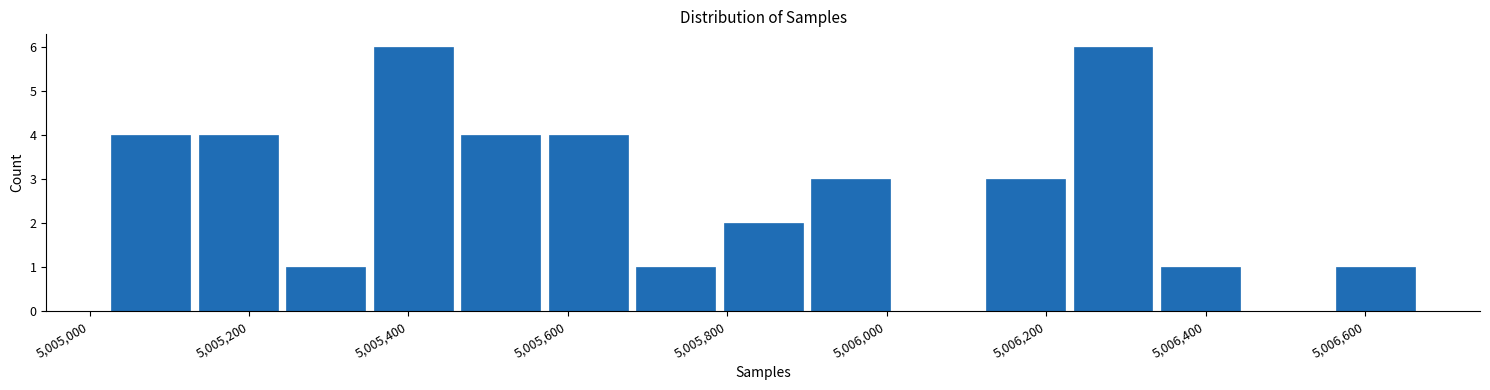

Reading left to right, transcribe this chart: for each bar, give the range it covers on the x-axis and its height. Neither the bar edges nor the heights are printed on the chart, so give them approximately, as read against the axes.

5005020 to 5005140: 4
5005140 to 5005240: 4
5005240 to 5005360: 1
5005360 to 5005460: 6
5005460 to 5005580: 4
5005580 to 5005680: 4
5005680 to 5005800: 1
5005800 to 5005900: 2
5005900 to 5006000: 3
5006000 to 5006120: 0
5006120 to 5006220: 3
5006220 to 5006340: 6
5006340 to 5006440: 1
5006440 to 5006560: 0
5006560 to 5006660: 1